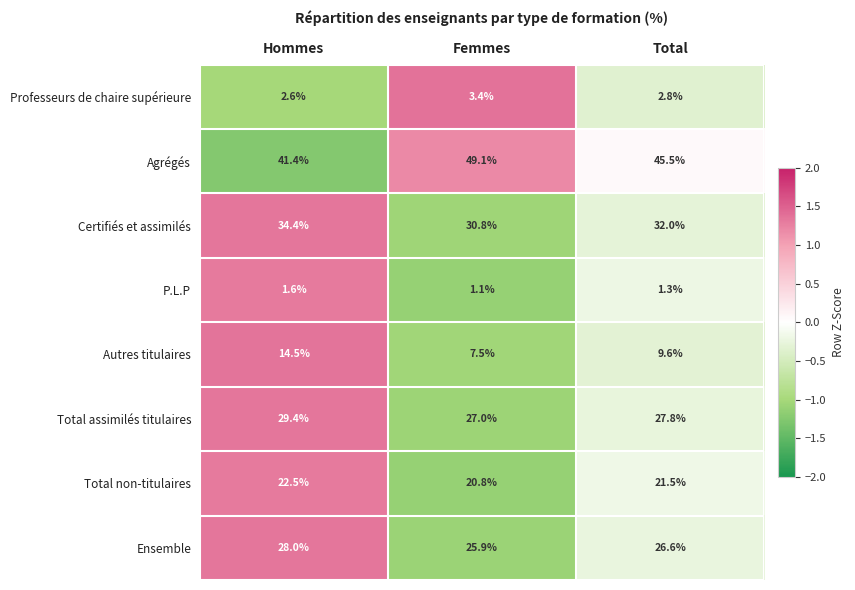

Which series changed the most between Femmes and Total?

Agrégés